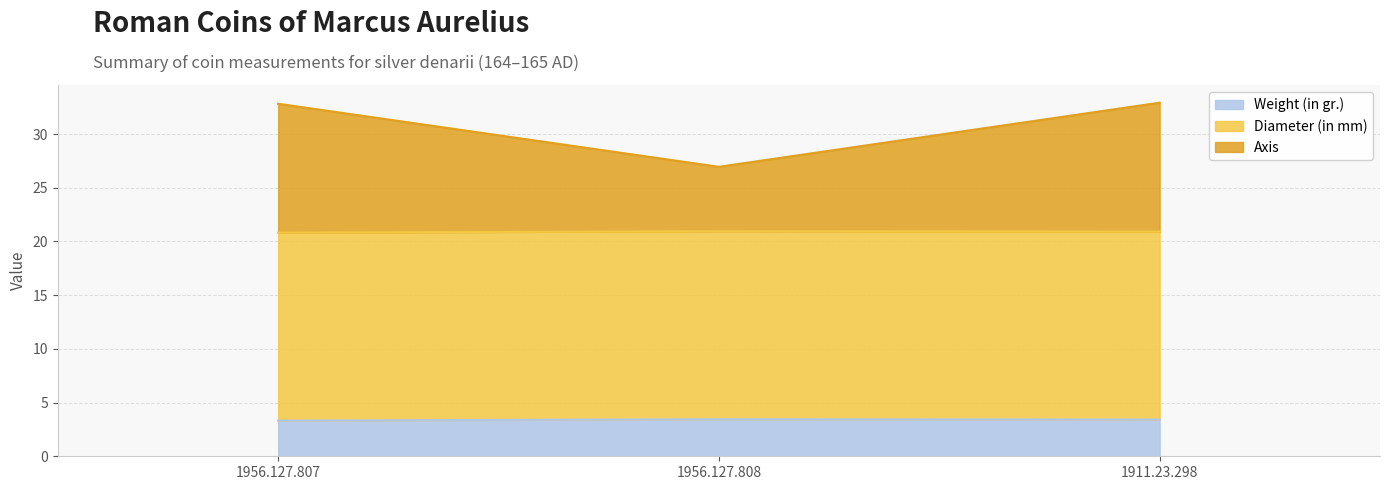

What is the maximum value for Weight (in gr.)?

3.5